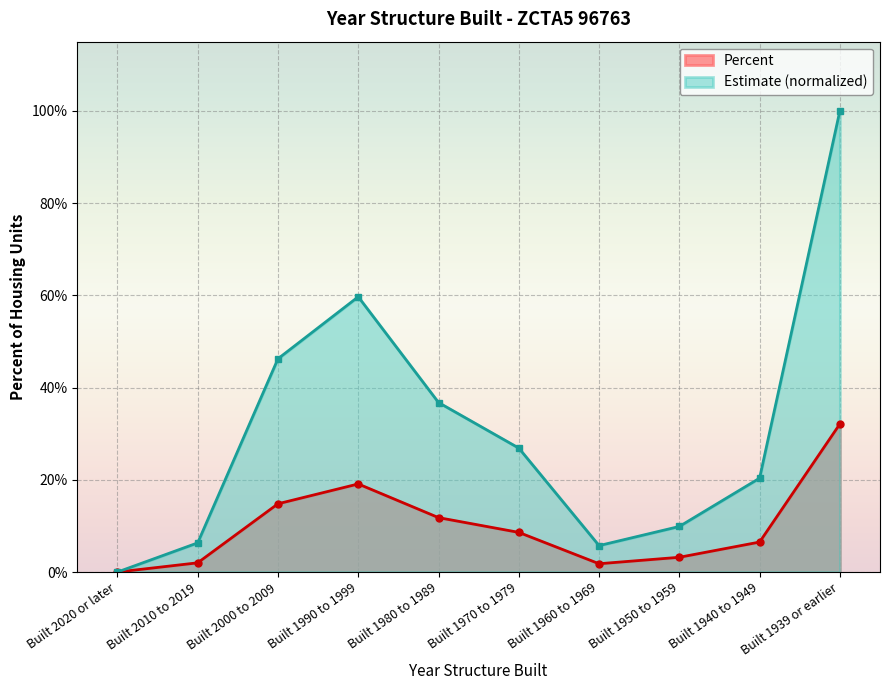

List the series in order of their peak value, highest first.

Estimate (normalized), Percent